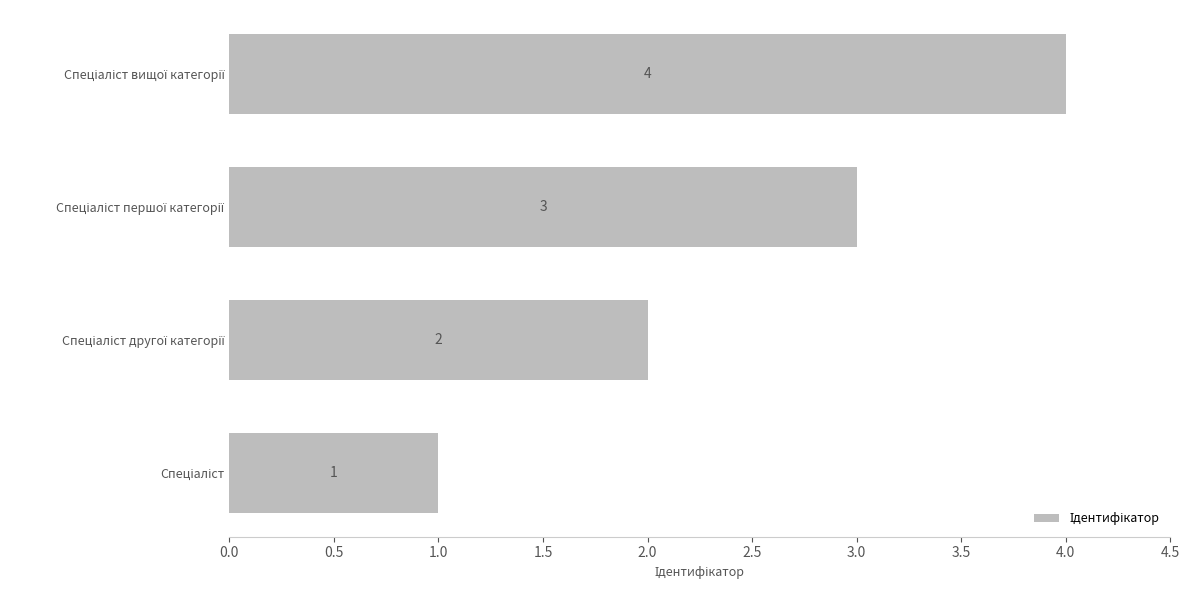

What is the greatest value displayed?

4